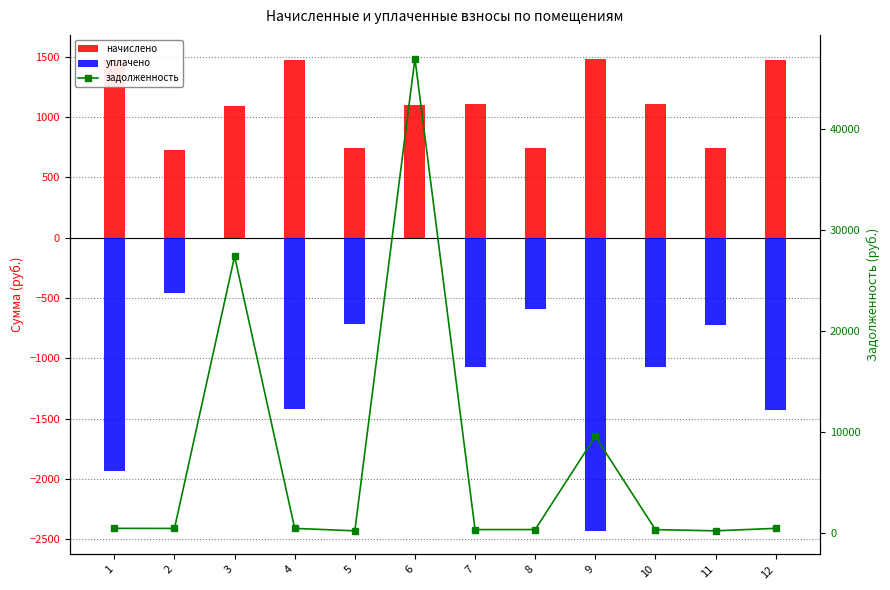

What is the difference between the maximum and minimum values in the начислено series?

757.2